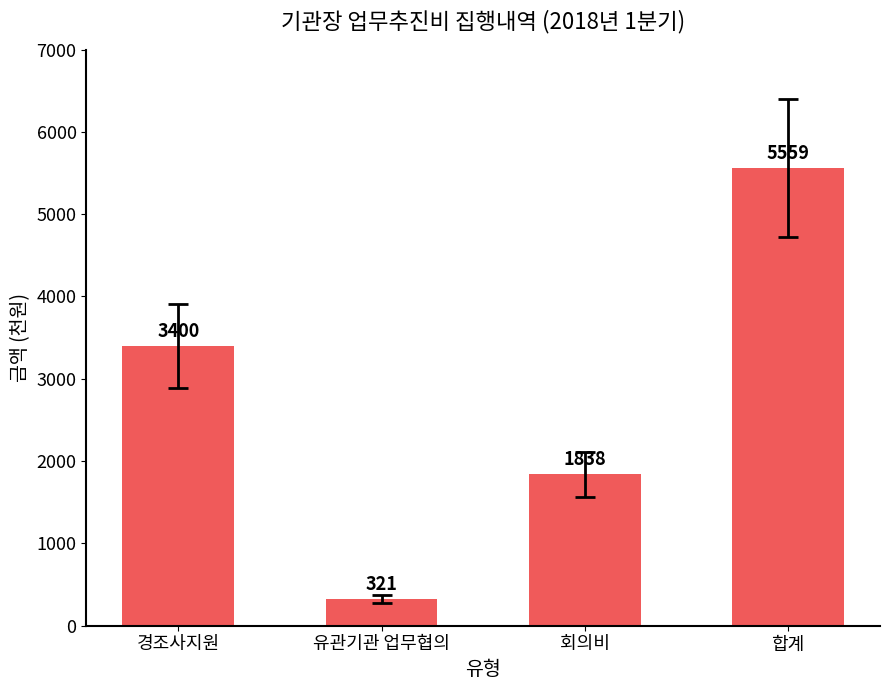

What is the average value?

2780